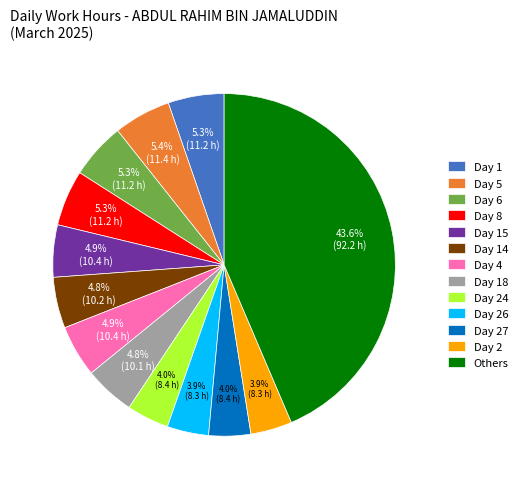

To the nearest percent, what percentage of the pie is Day 26?

4%